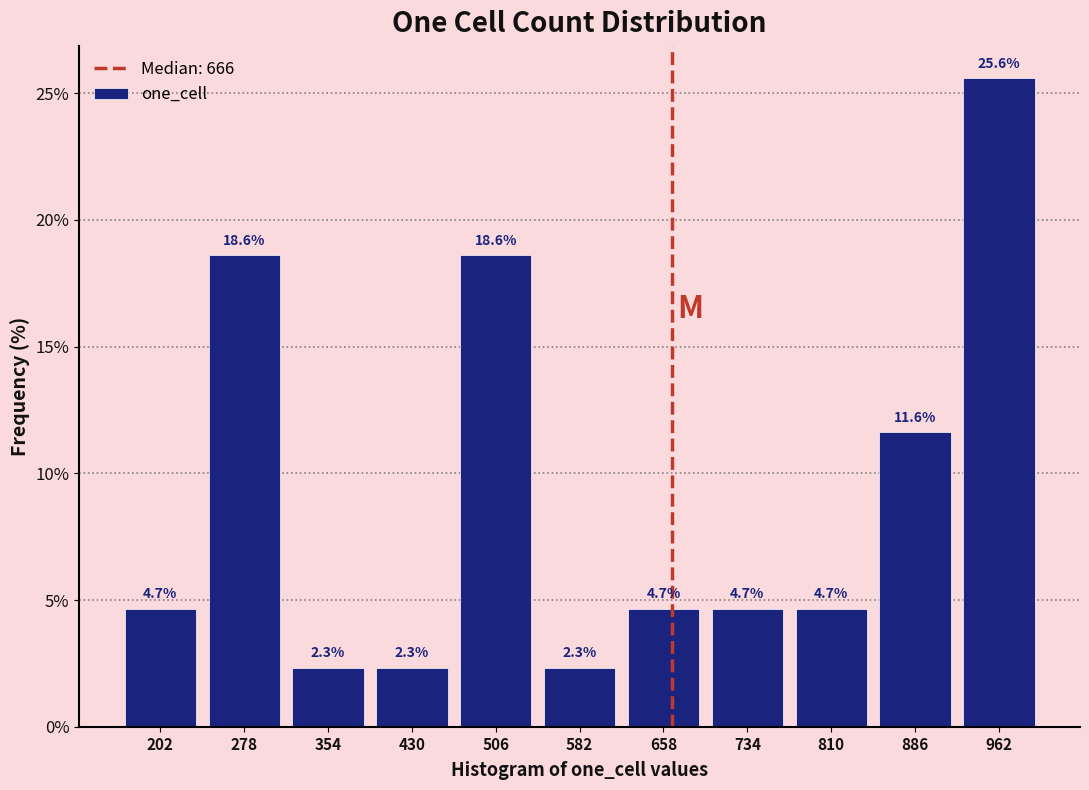

What is the height of the bar covering 920 to 1000 on the x-axis? The bar edges are not printed on the chart, so give them approximately, as read against the axis.

25.6